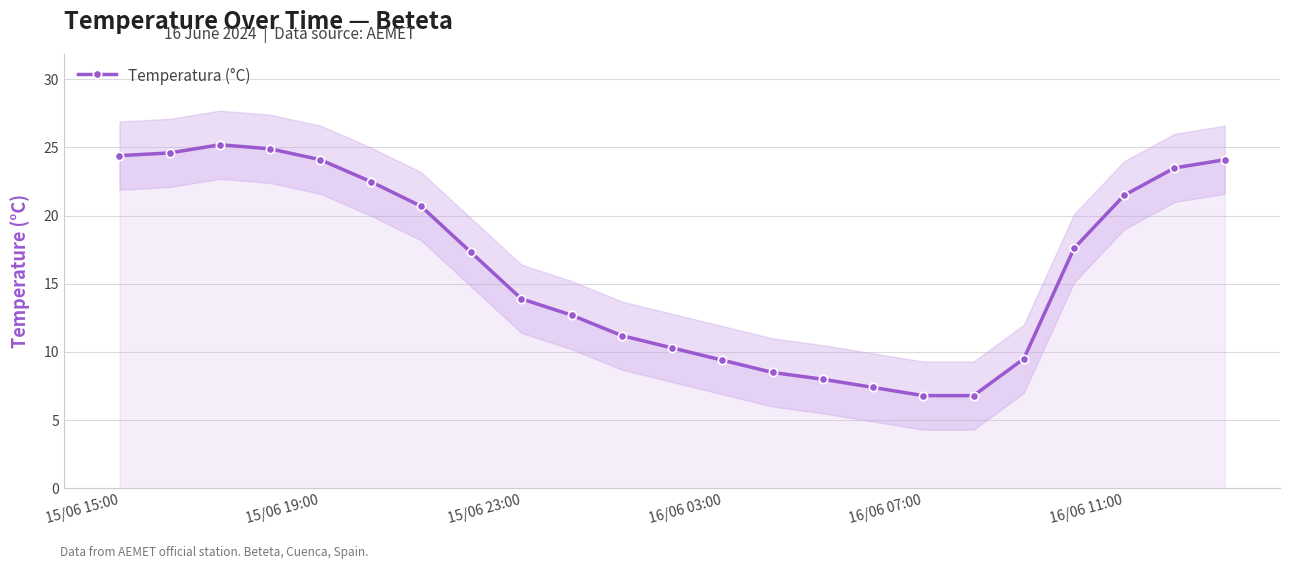

The value of Temperatura (°C) at 15/06 19:00 is 24.1. True or false?

True